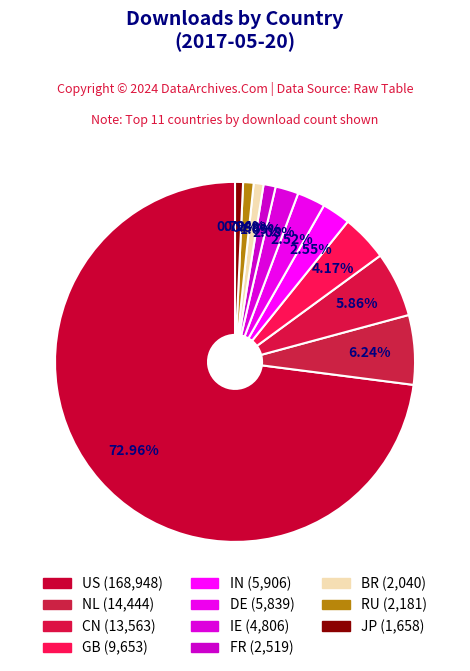

How many segments does this pie chart have?

11